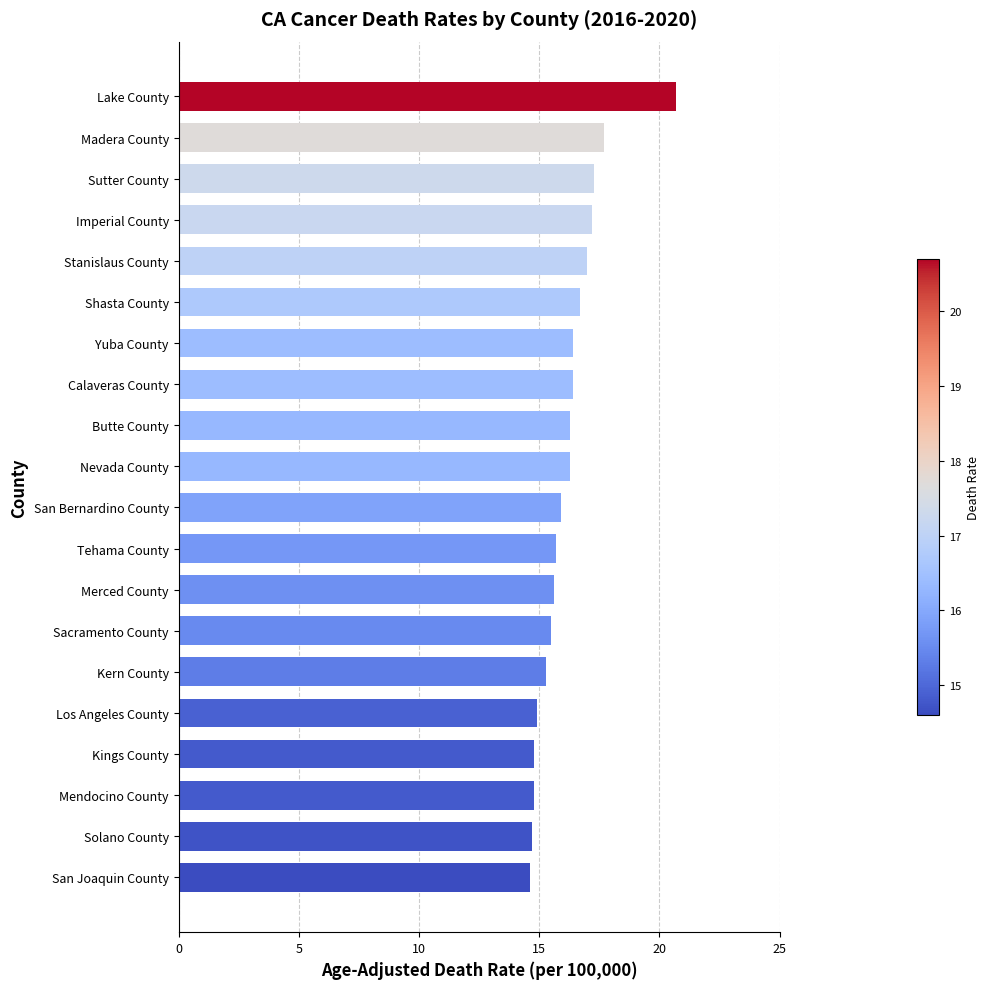

Which has a higher value, Shasta County or Madera County?

Madera County